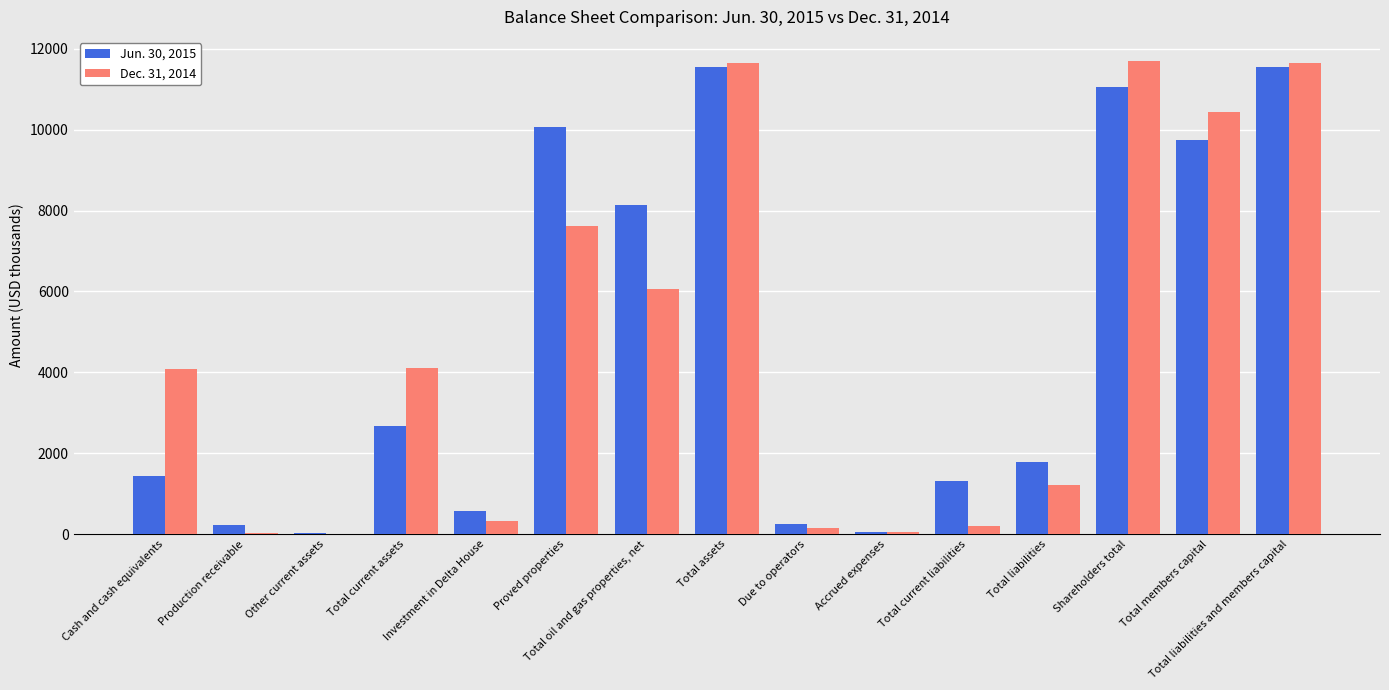

What is the difference between the Jun. 30, 2015 values at Due to operators and Total liabilities and members capital?

11285